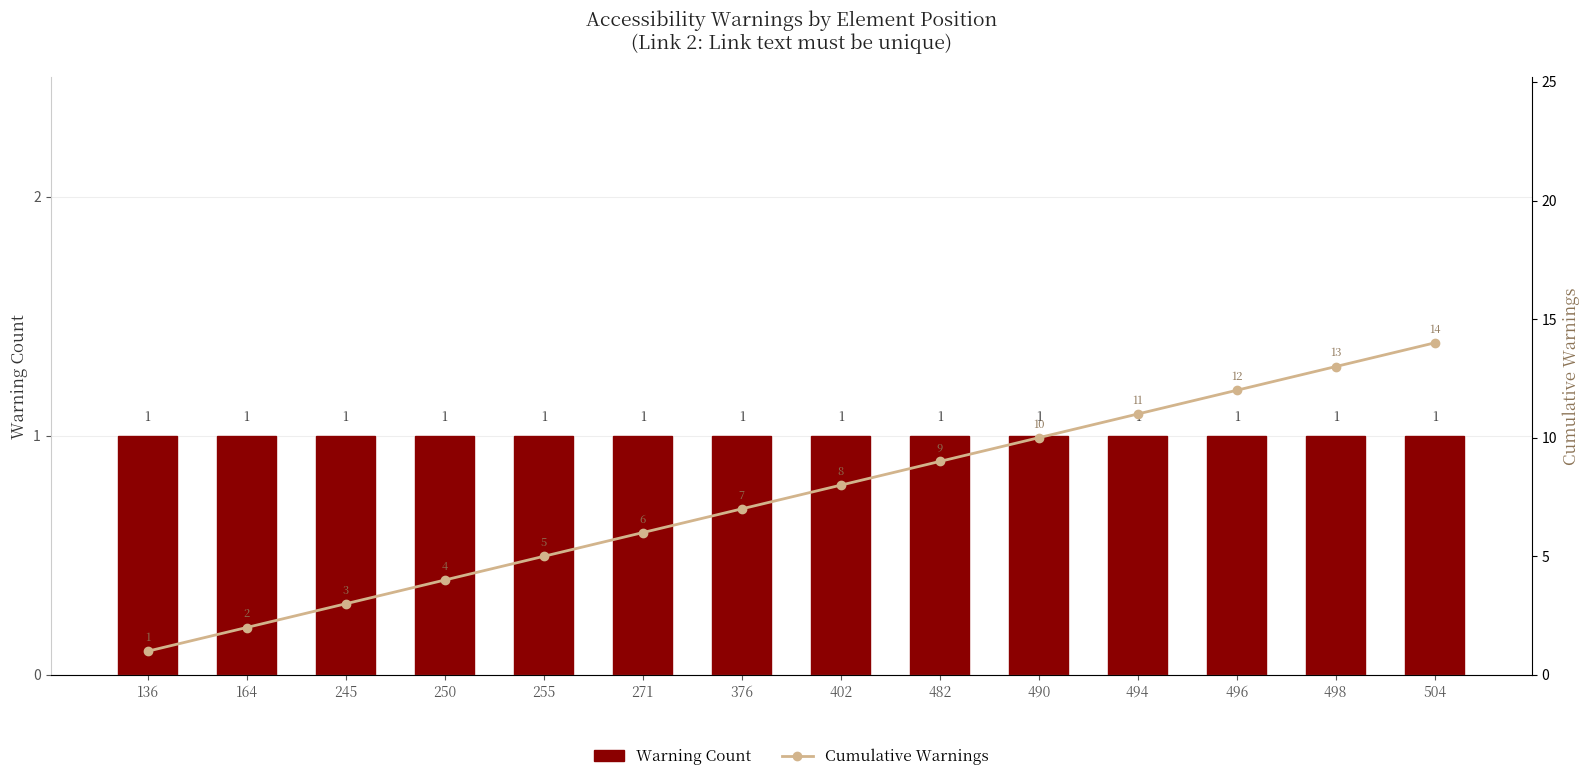

What is the difference between the second highest and minimum values in the Cumulative Warnings series?

12